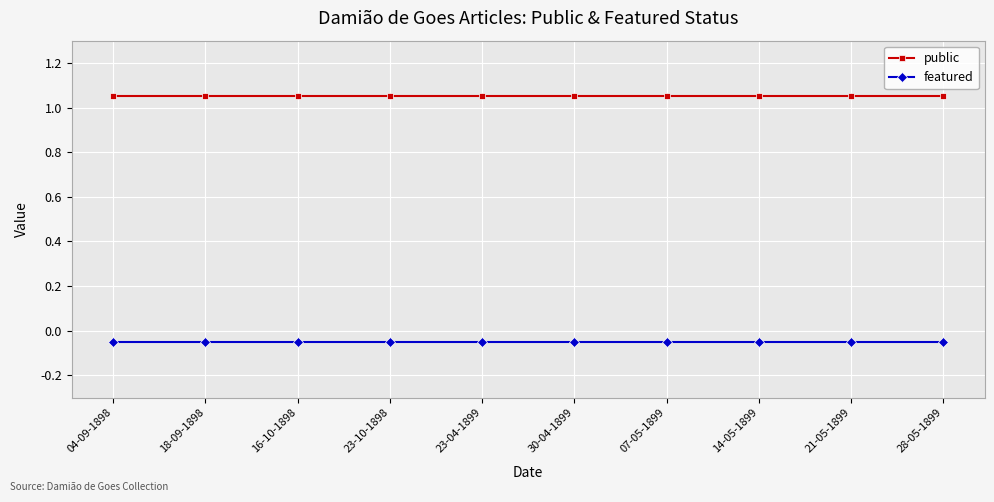

What is the sum of all public values?

10.5